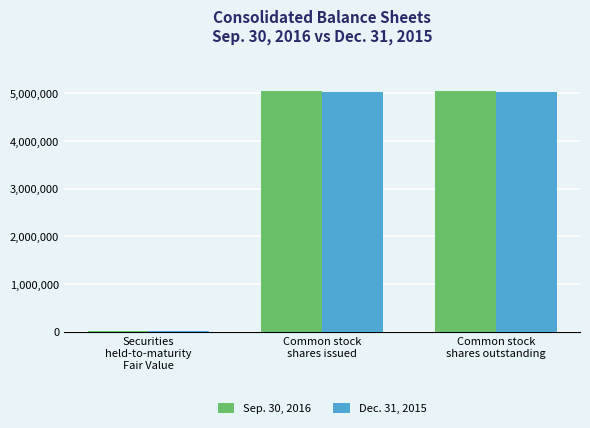

What is the greatest value displayed?

5045358